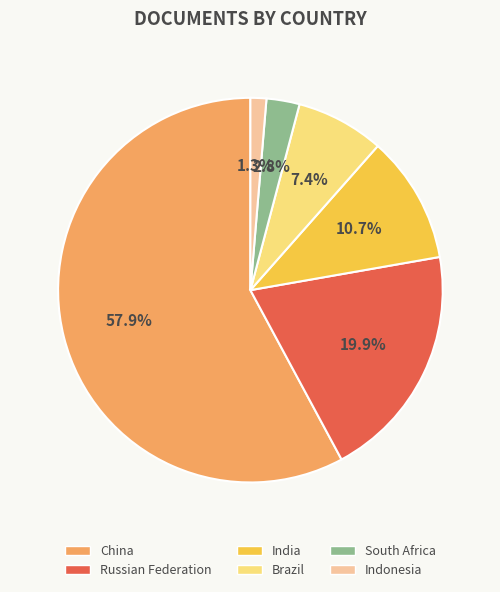

How many slices are in this pie chart?

6